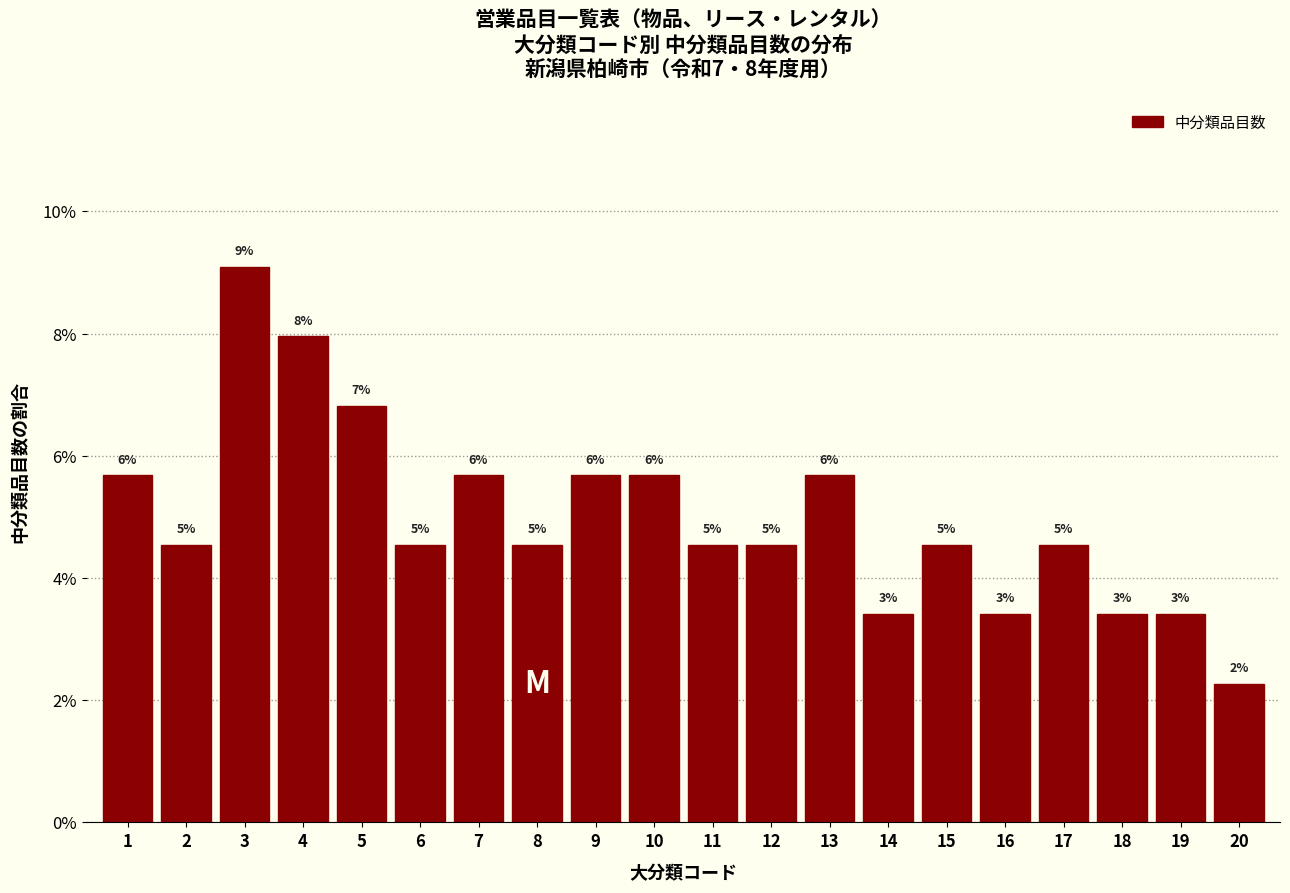

Are the bars horizontal?

No